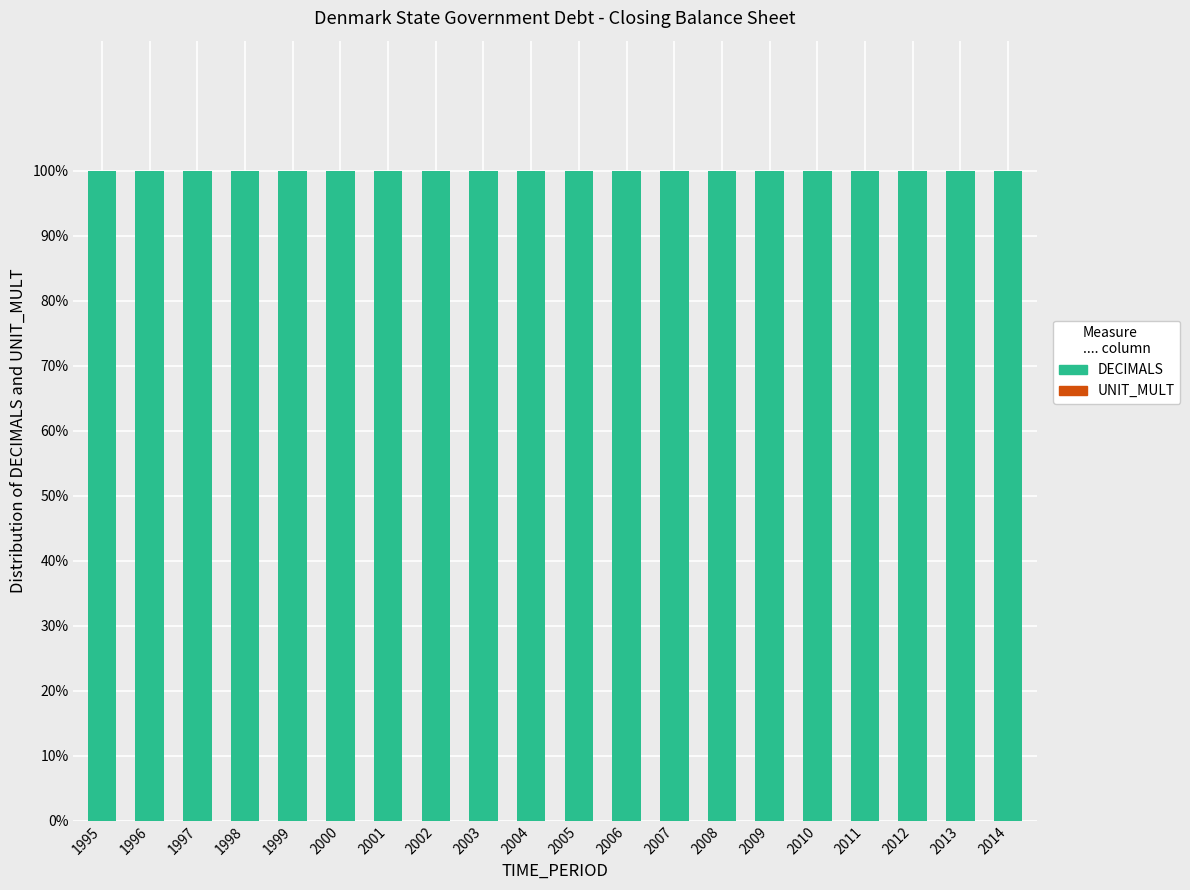

Which series has the largest total across all categories?

DECIMALS